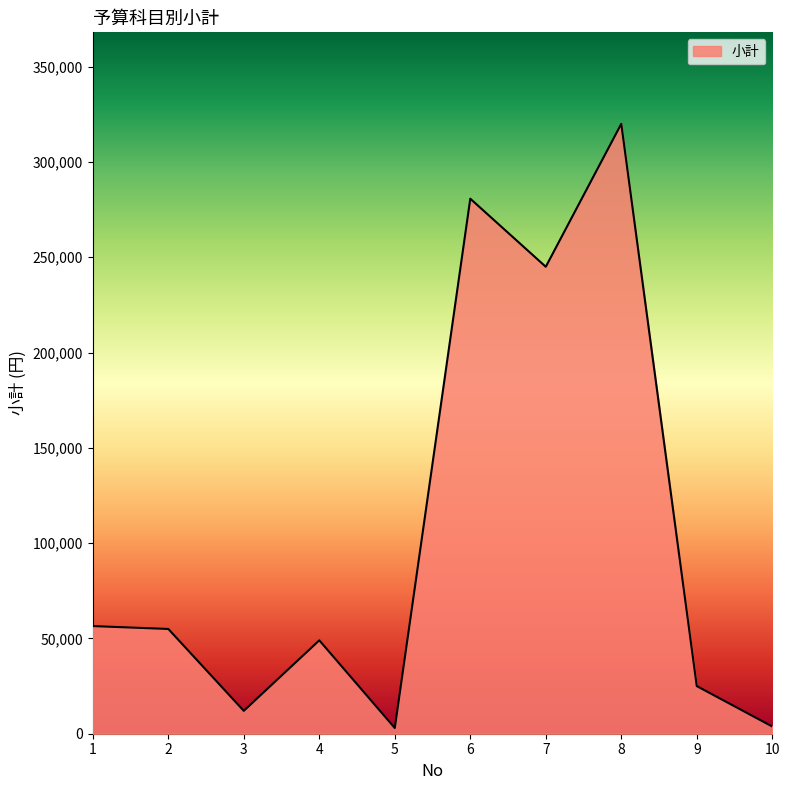

What is the maximum value shown in the chart?

320000